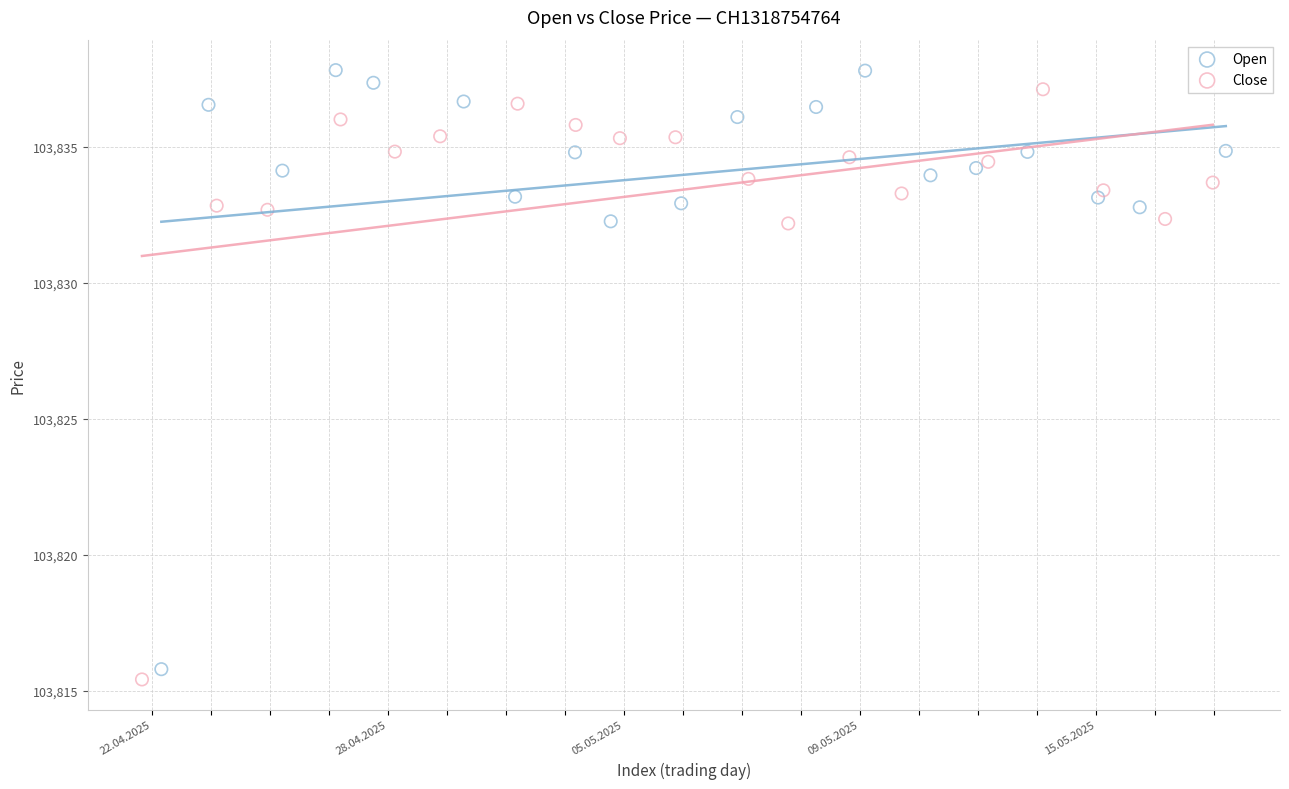

Which series has the widest spread of Y values?

Open